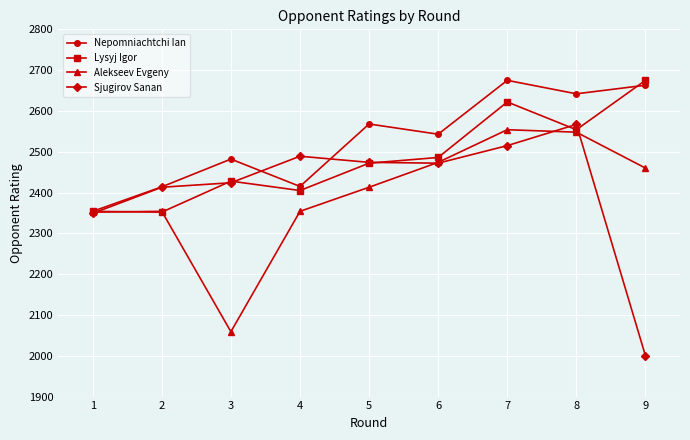

Which series has the largest range (max minus min)?

Sjugirov Sanan